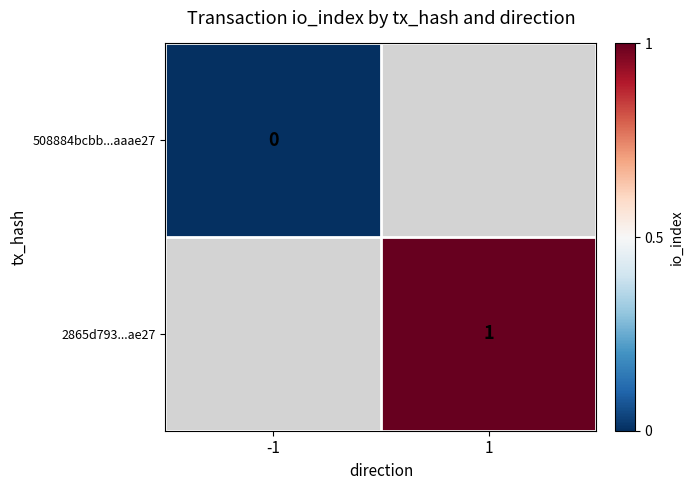

The value of 2865d793...ae27 at 1 is 0. True or false?

False